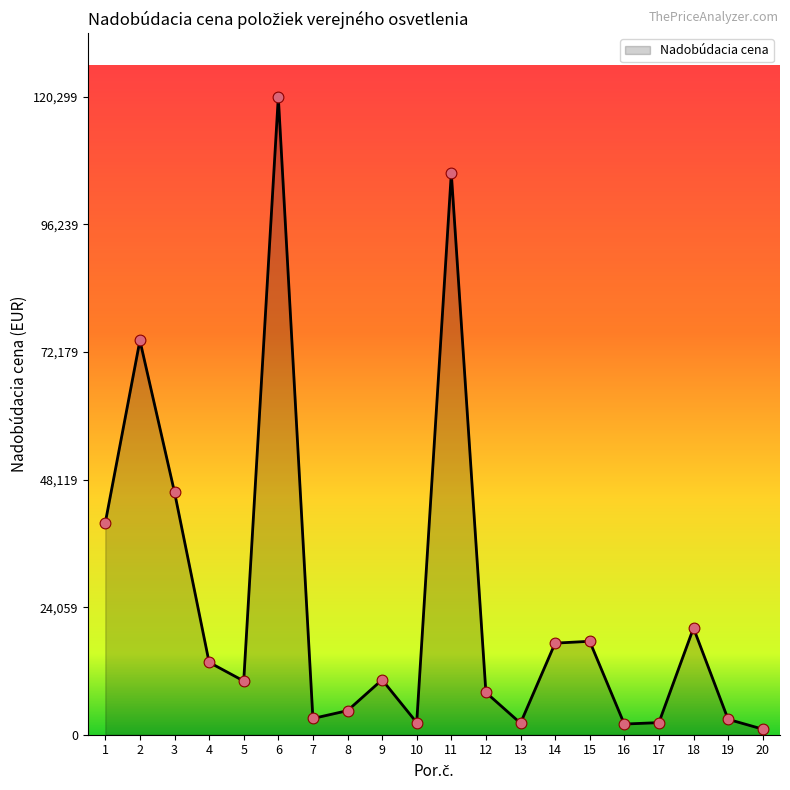

Approximately how many times larger is the value at 17 compared to 1?

0.1